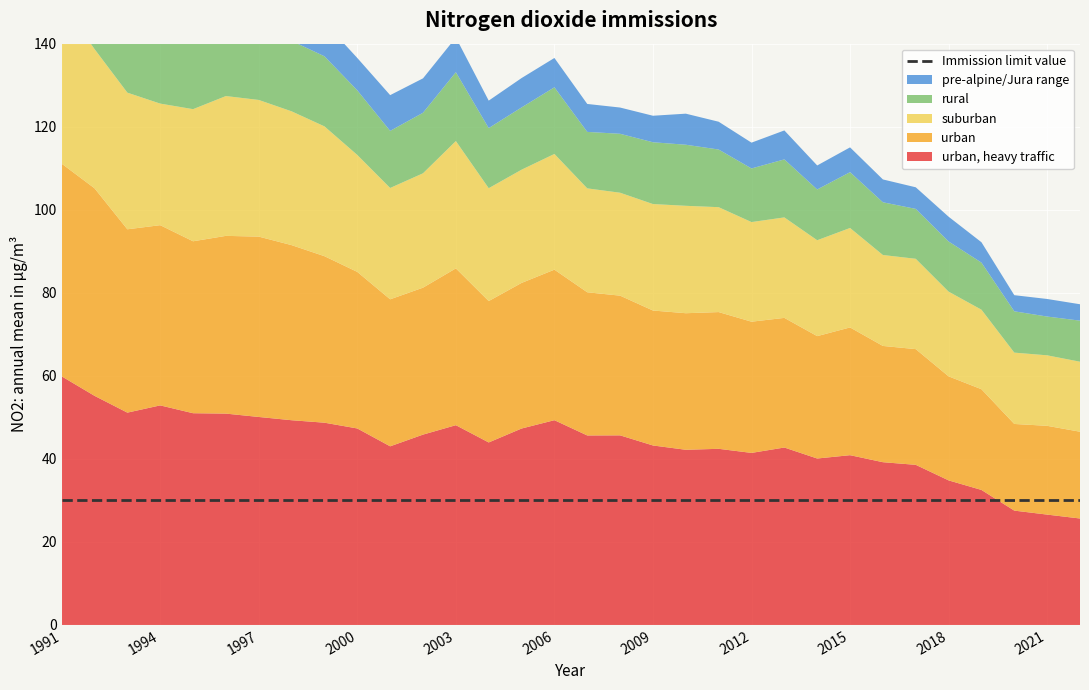

What are all the series names shown in the legend?

urban, heavy traffic, urban, suburban, rural, pre-alpine/Jura range, Immission limit value